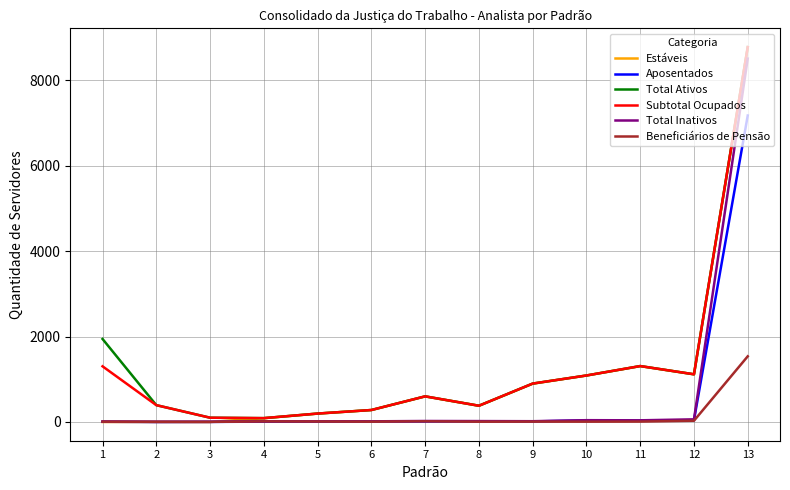

How many data points in Estáveis are above 380?

6